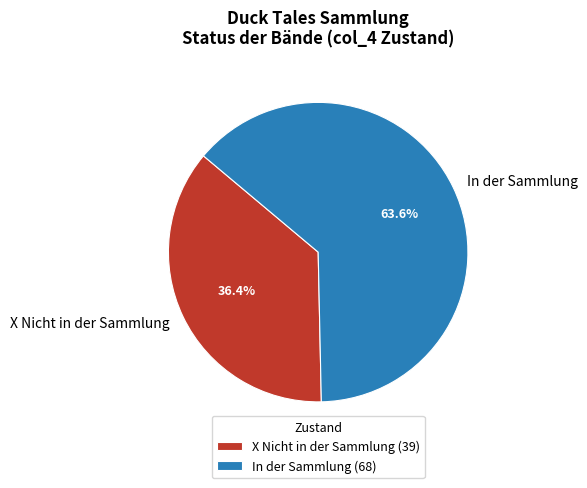

Which category accounts for the majority?

In der Sammlung